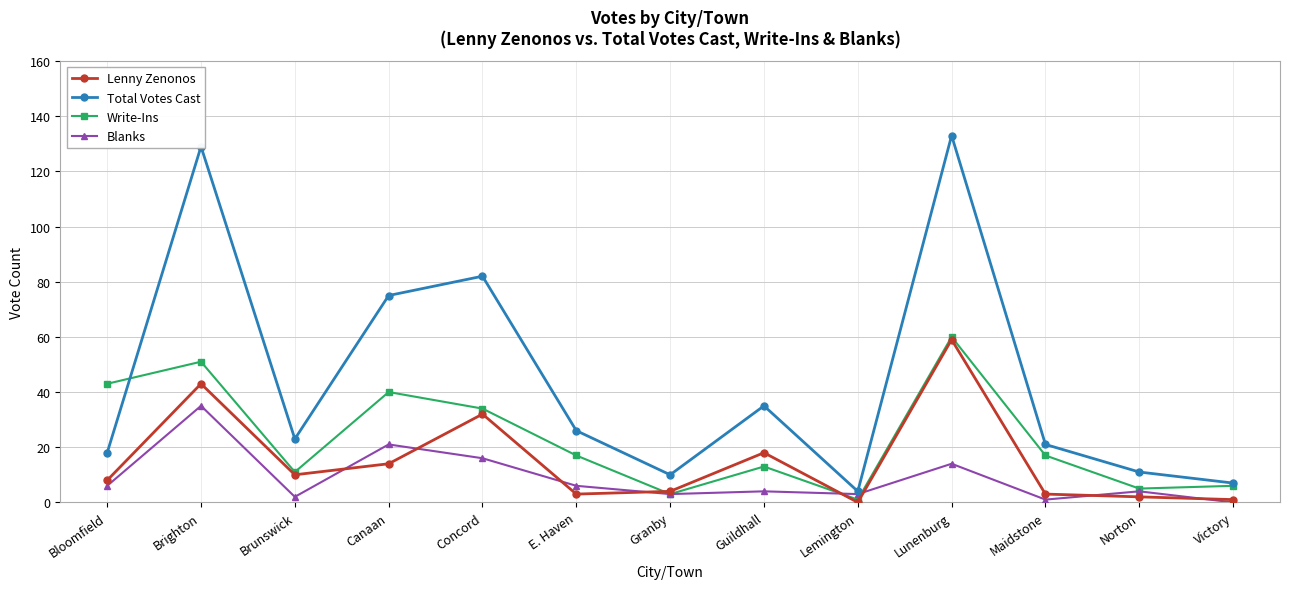

What is the highest value of the Total Votes Cast series?

133